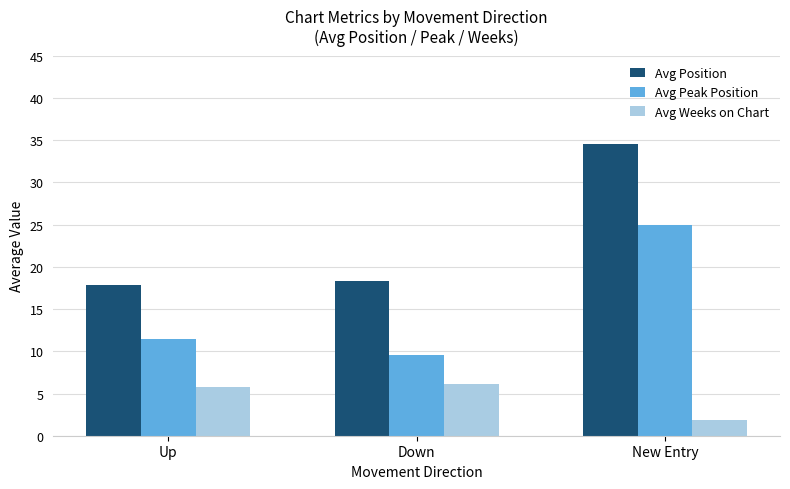

Which series has the widest spread of values?

Avg Position